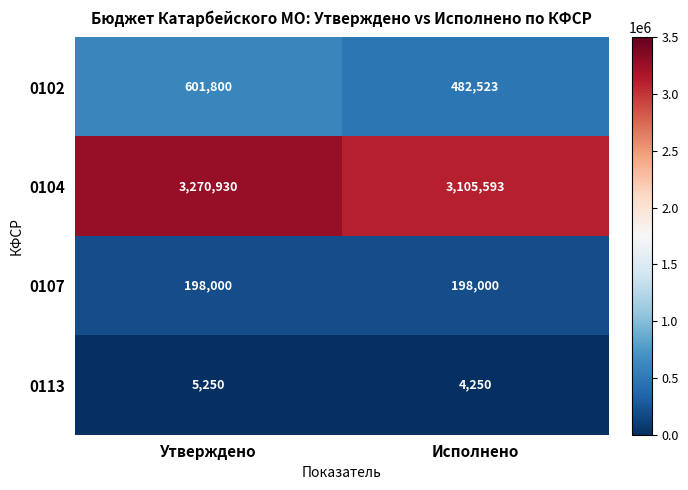

Which series has the largest range (max minus min)?

0104